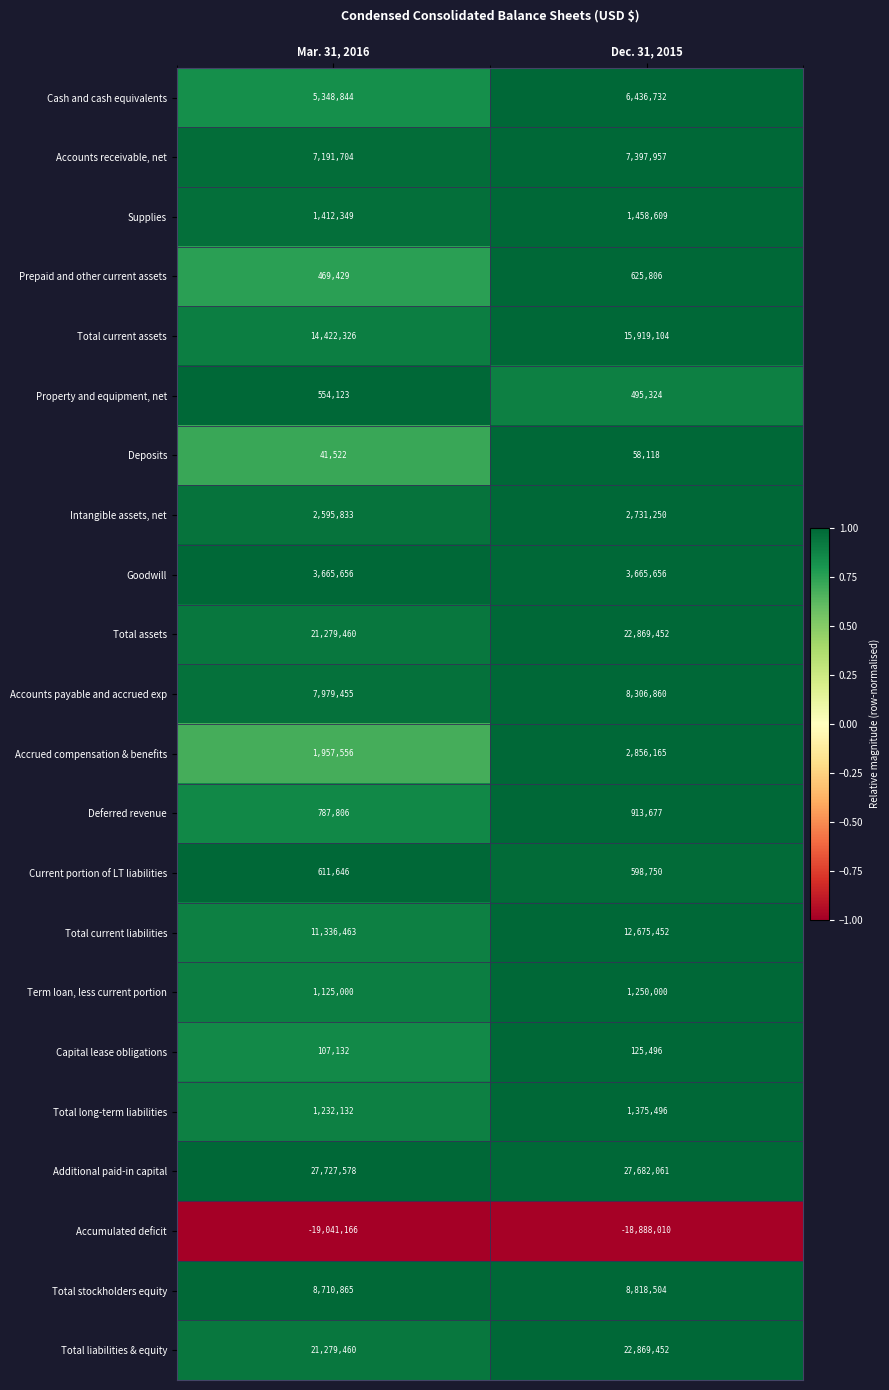

What is the smallest value displayed?

-19041166